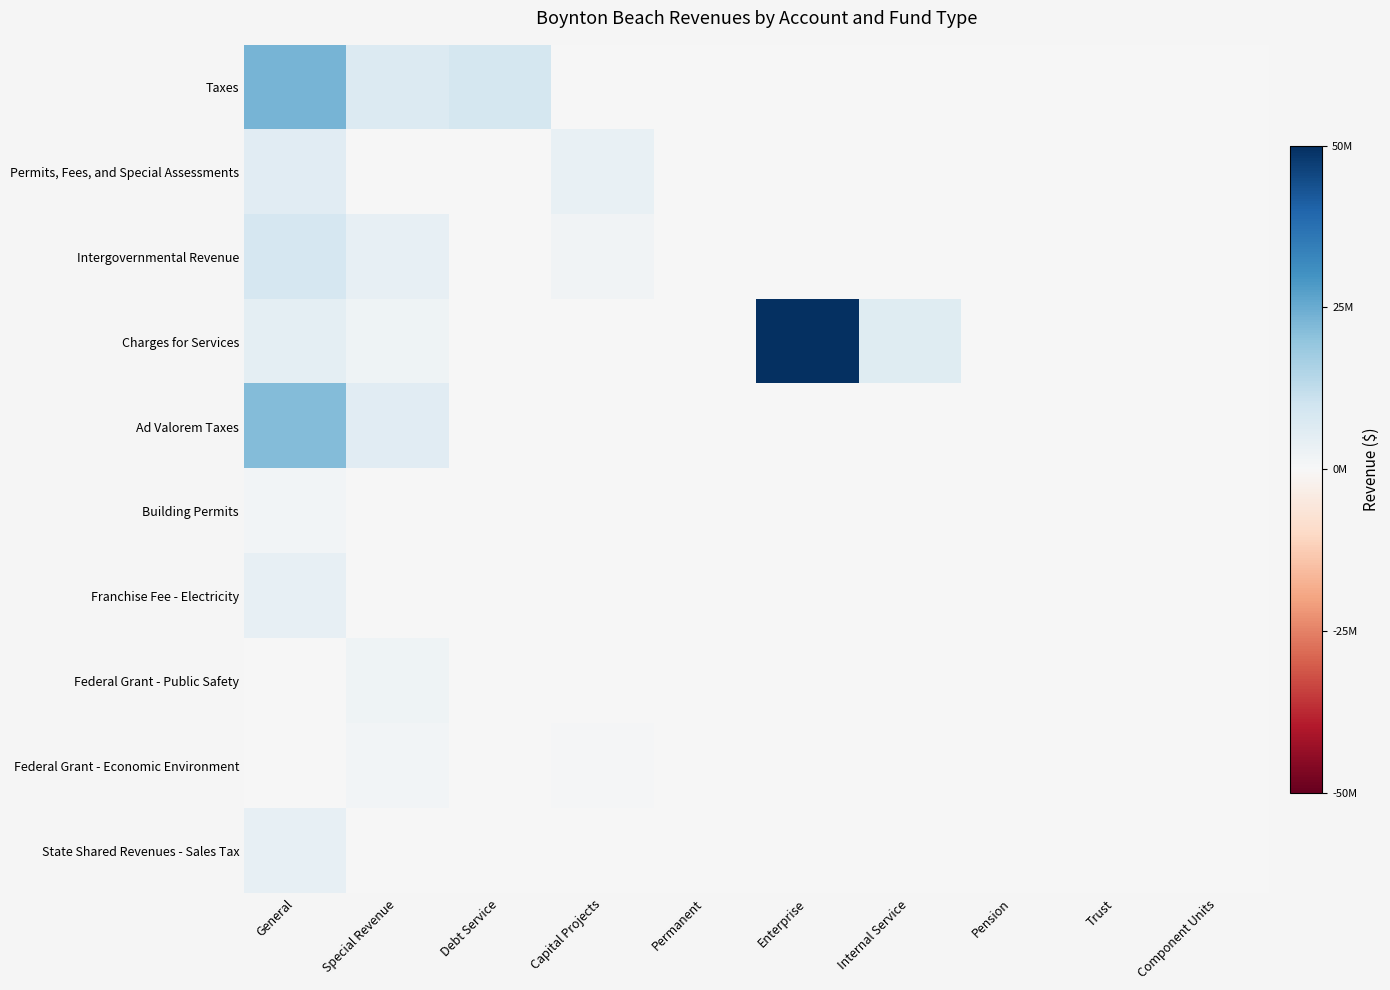

At which category is the sum across all series the highest?

General